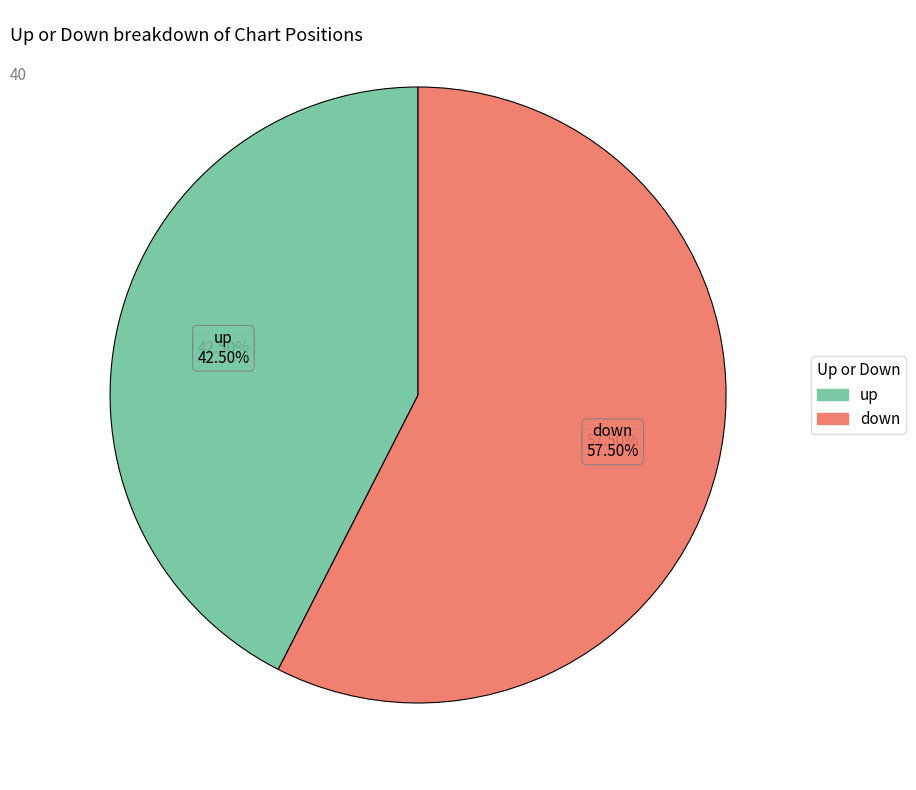

The up slice represents 58% of the pie. True or false?

False